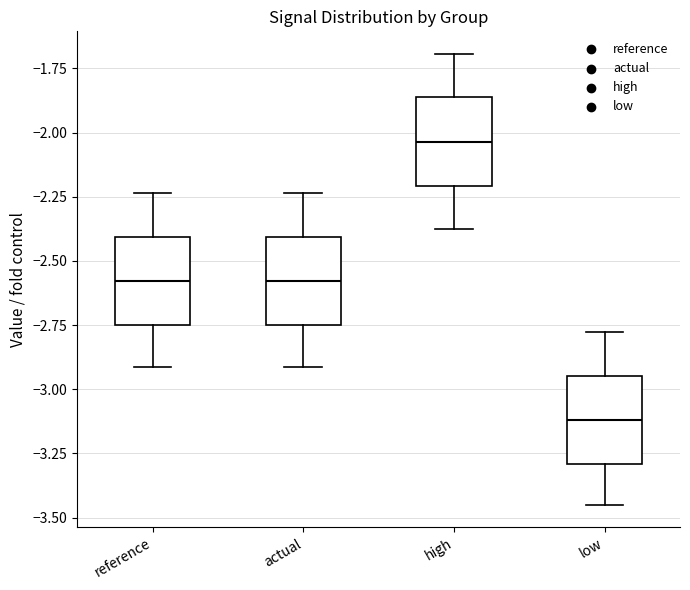

Reading left to right, transcribe this box plot: for each box, give where its median line is, the range the box spans, and where its two whiskers end, as read against the y-axis. The values are not printed on the chart, so give them approximately, as read against the axis.

reference: median -2.60, box -2.75 to -2.40, whiskers -2.90 to -2.25
actual: median -2.60, box -2.75 to -2.40, whiskers -2.90 to -2.25
high: median -2.05, box -2.20 to -1.85, whiskers -2.35 to -1.70
low: median -3.10, box -3.30 to -2.95, whiskers -3.45 to -2.80